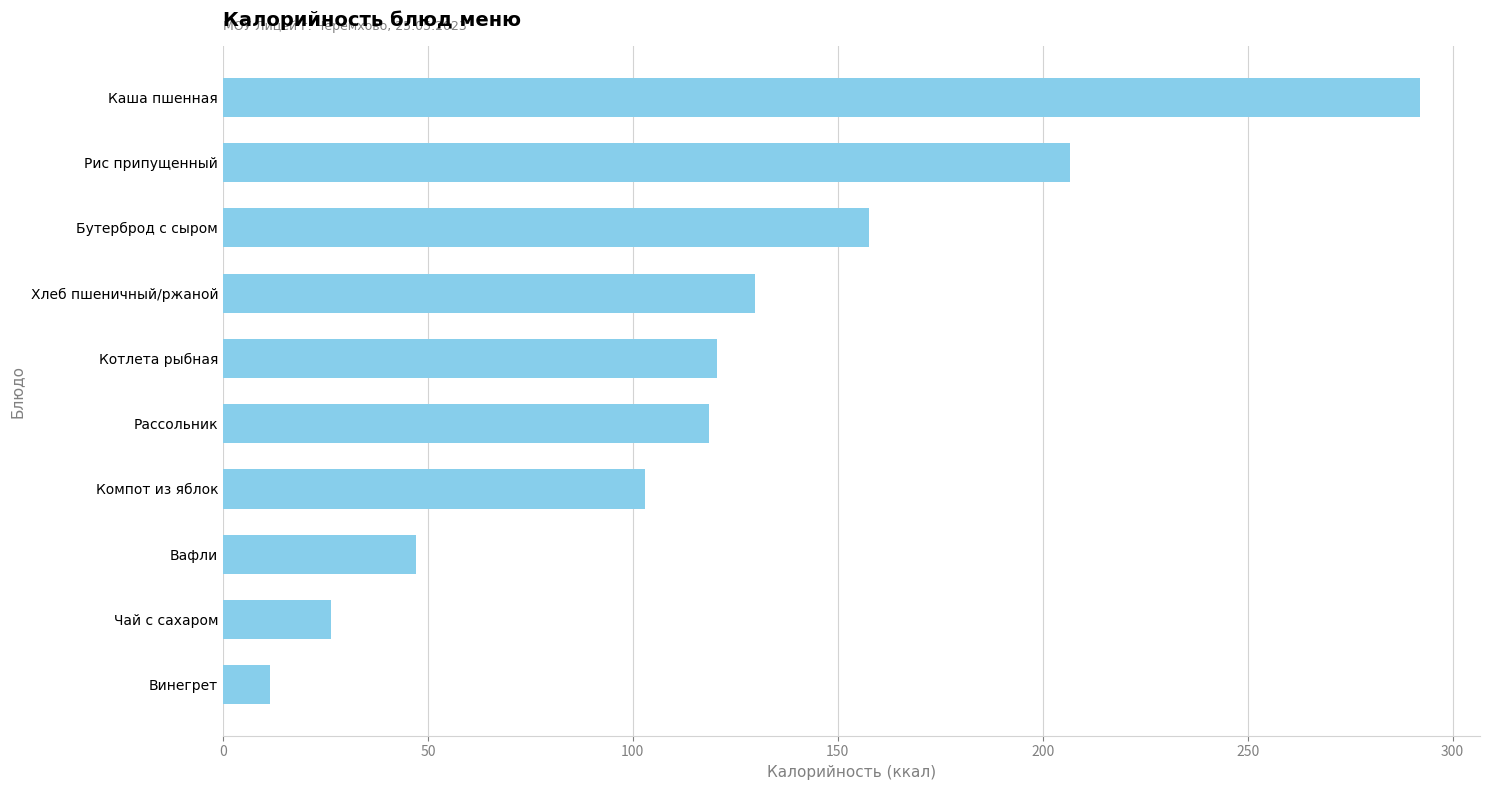

At which label is the value closest to 151?

Бутерброд с сыром